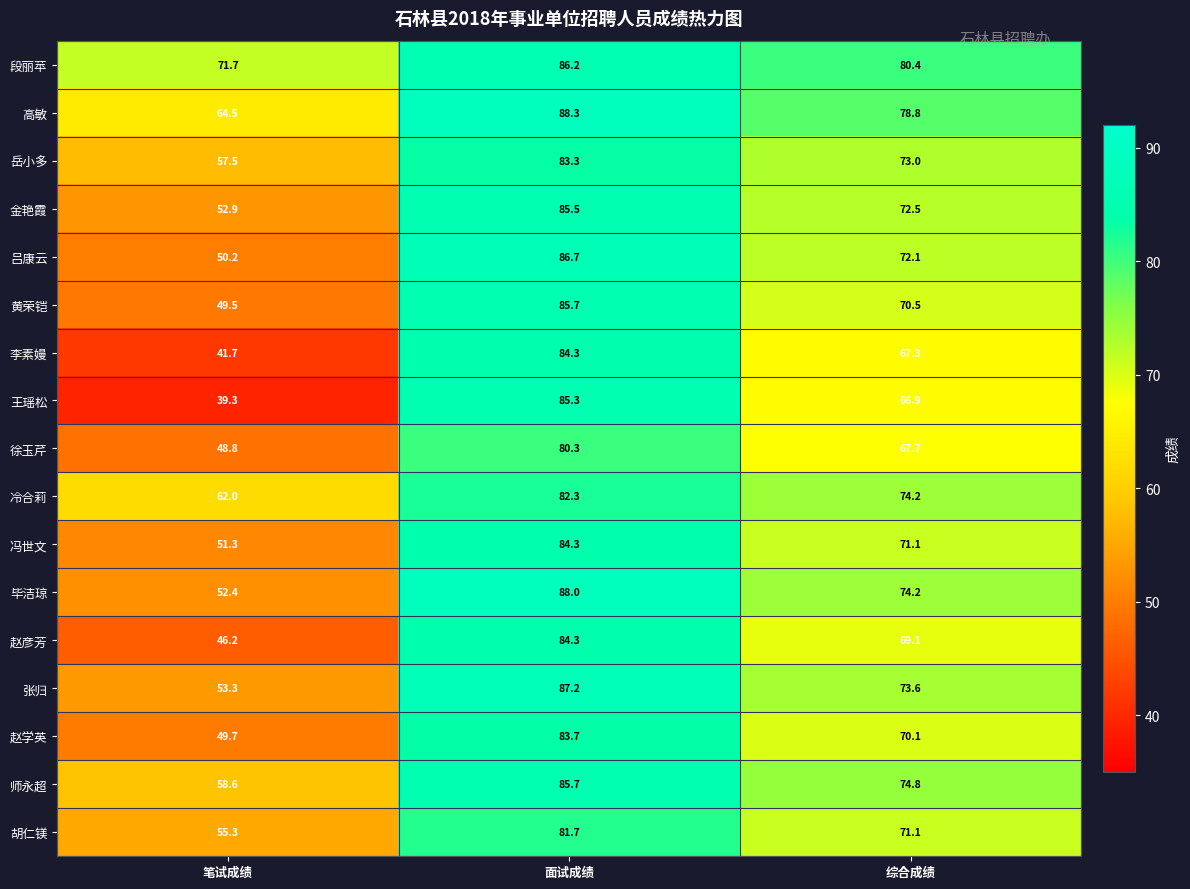

At which label is 黄荣铠 closest to 67?

综合成绩